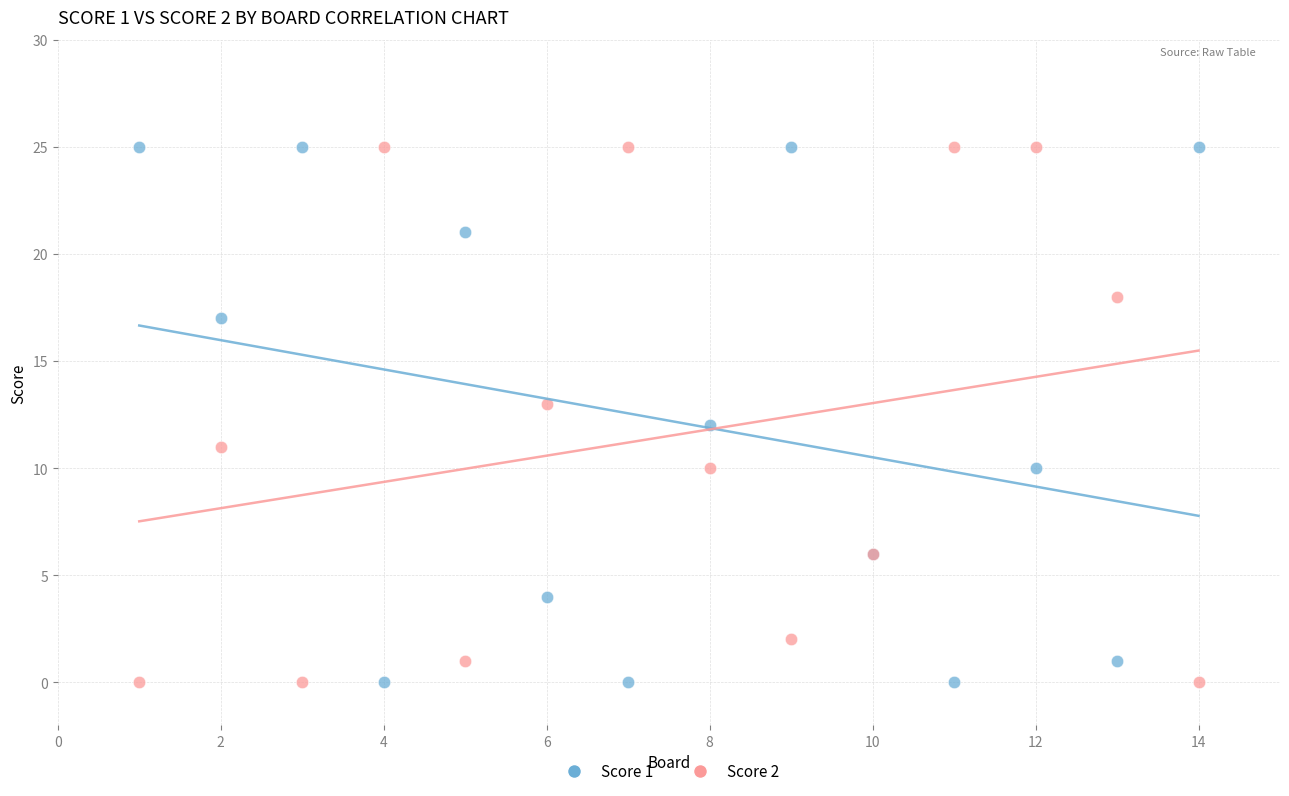

What are all the series names shown in the legend?

Score 1, Score 2